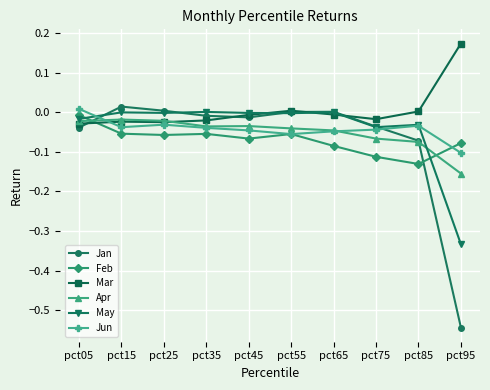

In May, how many points are higher than both neighbors (excluding endpoints)?

4